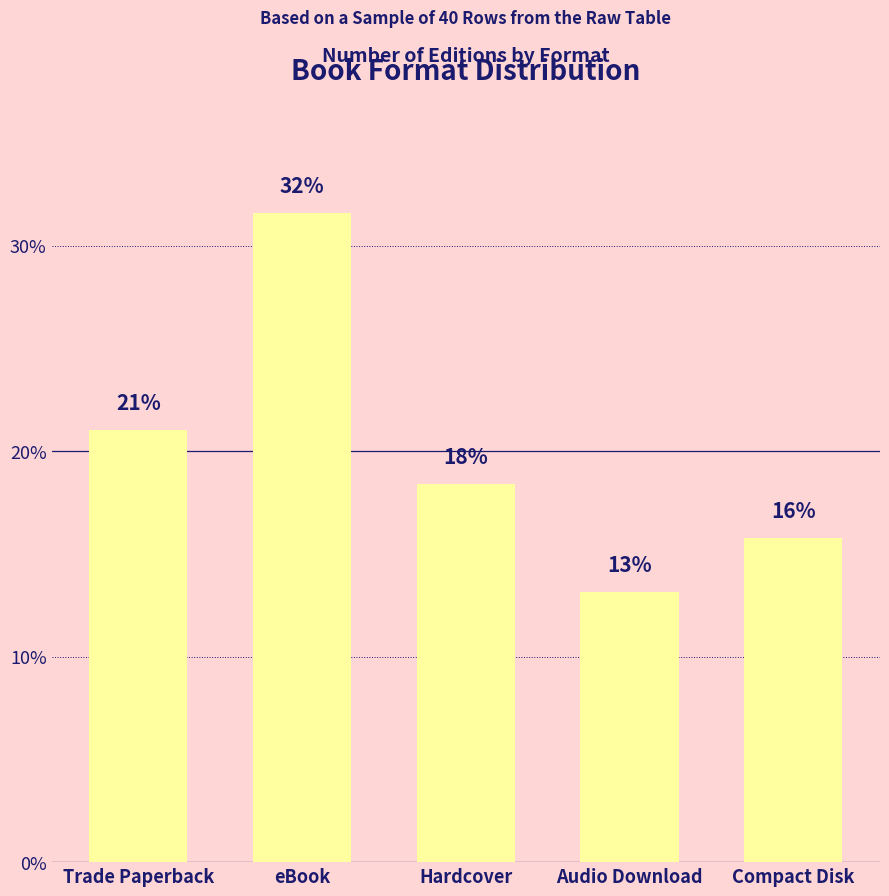

Is it true that the value at Hardcover is 31.3?

False